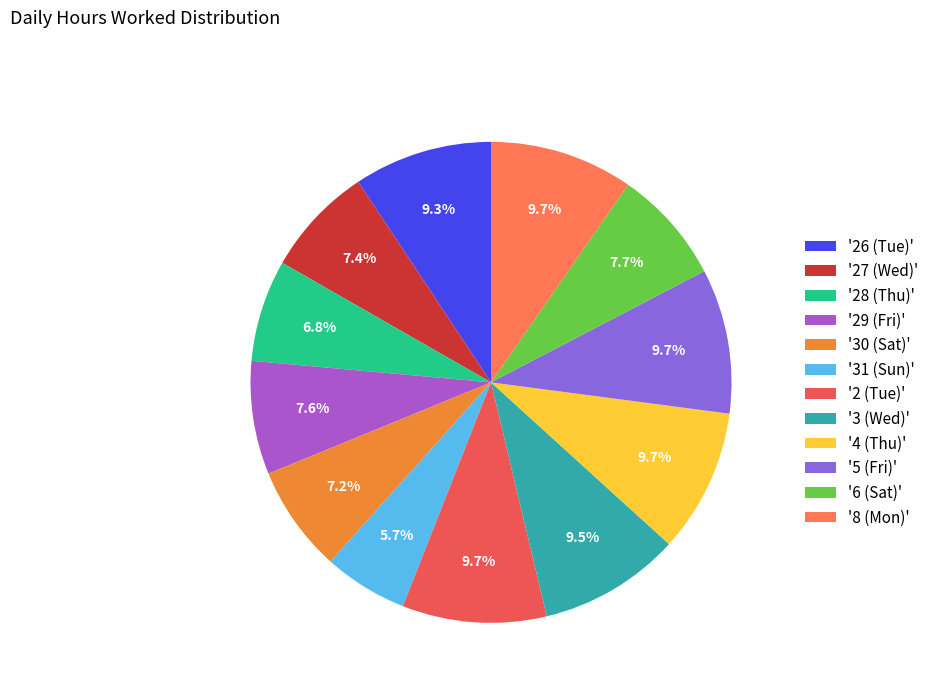

What is the smallest slice in the pie chart?

'31 (Sun)'